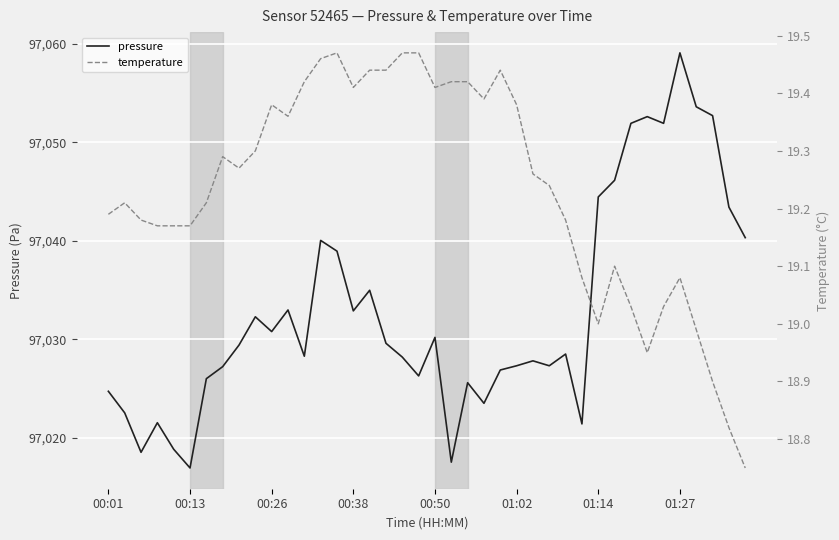

How many data points in temperature are less than 19?

5